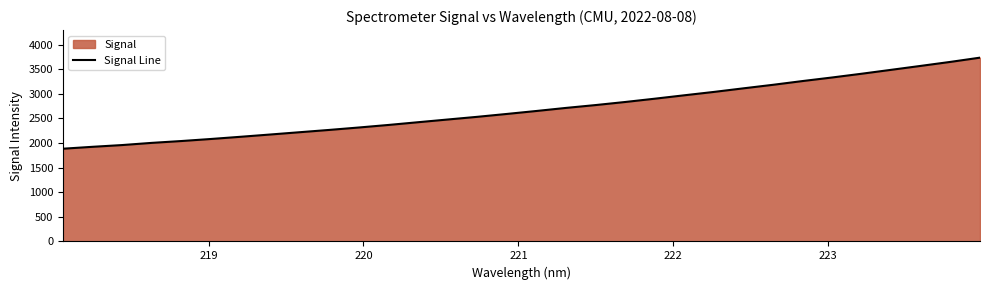

What is the difference between the maximum and minimum values?

1850.8